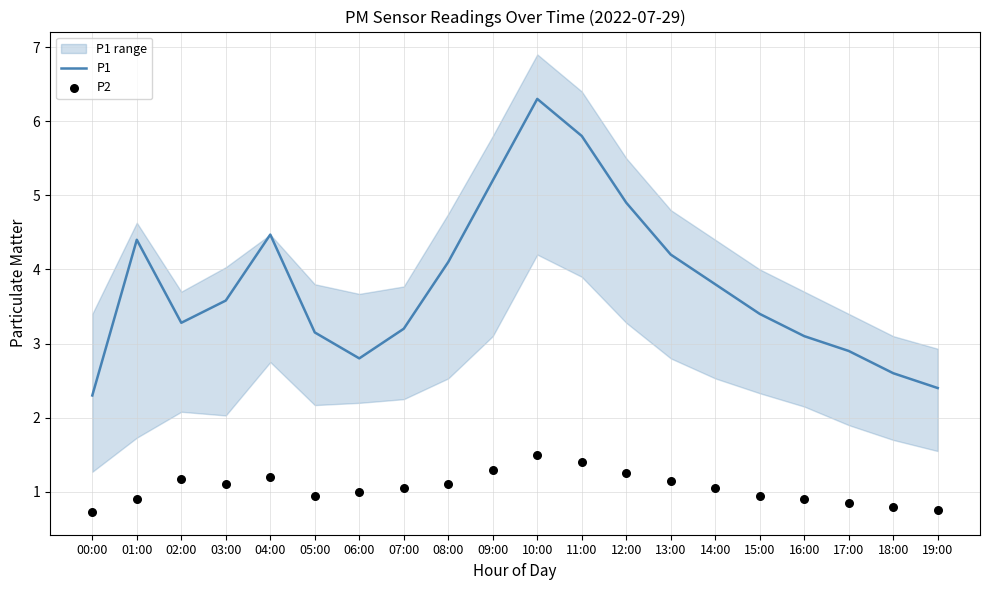

Which series has the largest total across all categories?

P1